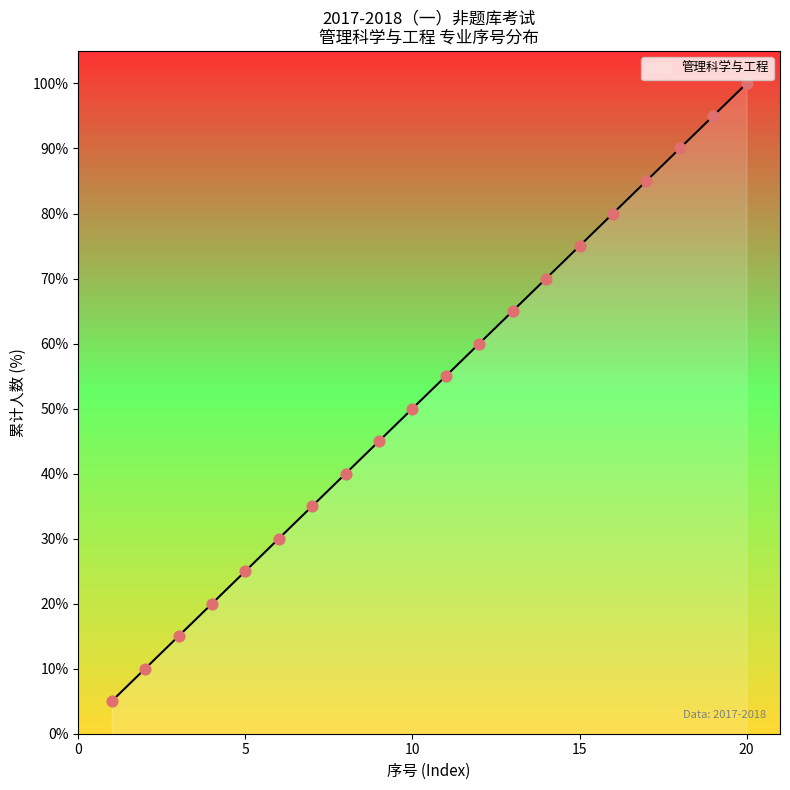

Approximately how many times larger is the value at 6 compared to 5?

1.2